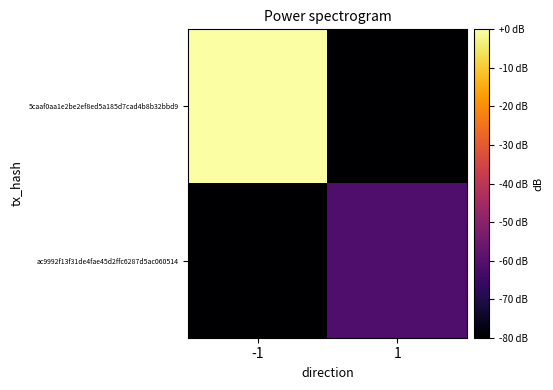

Which series has the largest range (max minus min)?

5caaf0aa1e2be2ef8ed5a185d7cad4b8b32bbd9